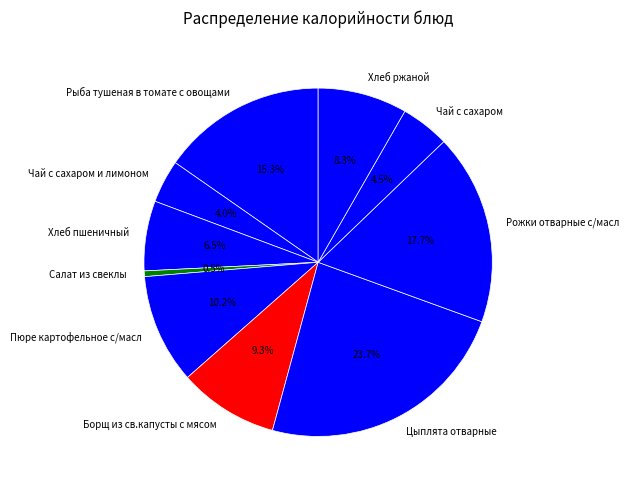

How many slices are in this pie chart?

10